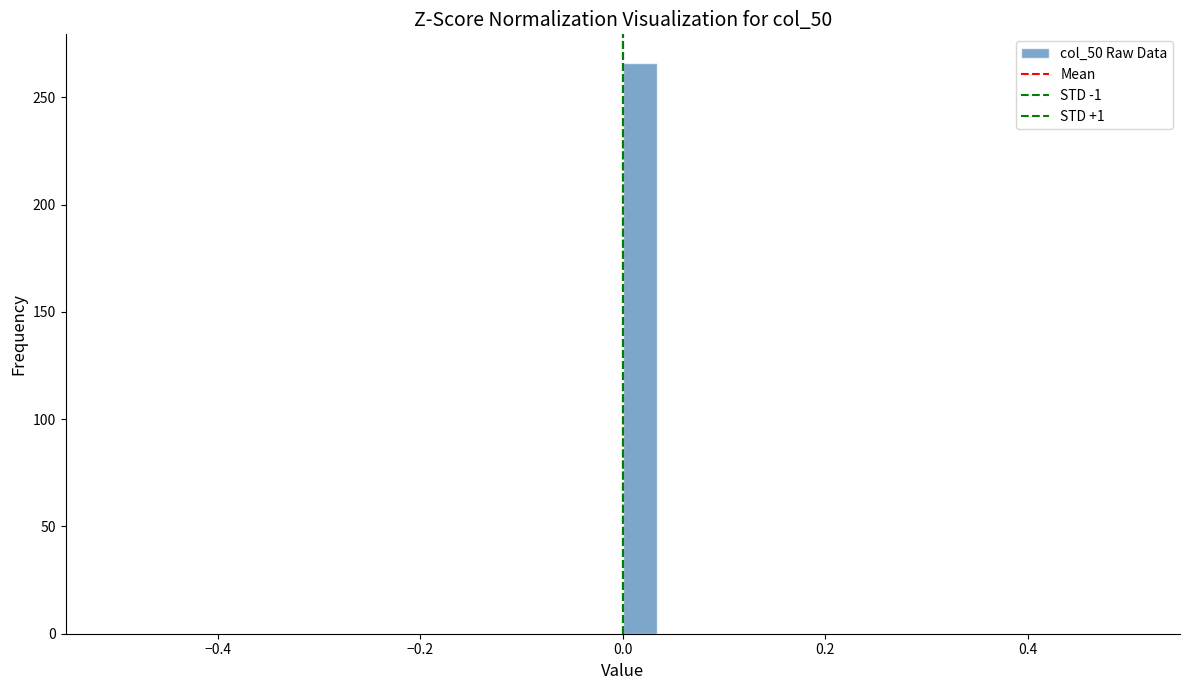

Read against the x-axis, roughly where is the centre of the tallest bar?

0.02